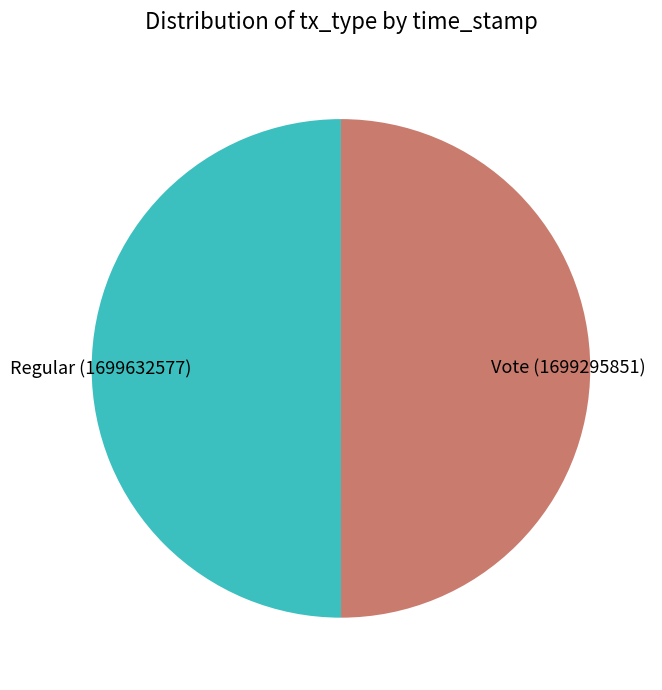

Do Vote and Regular together represent more than half of the pie?

Yes